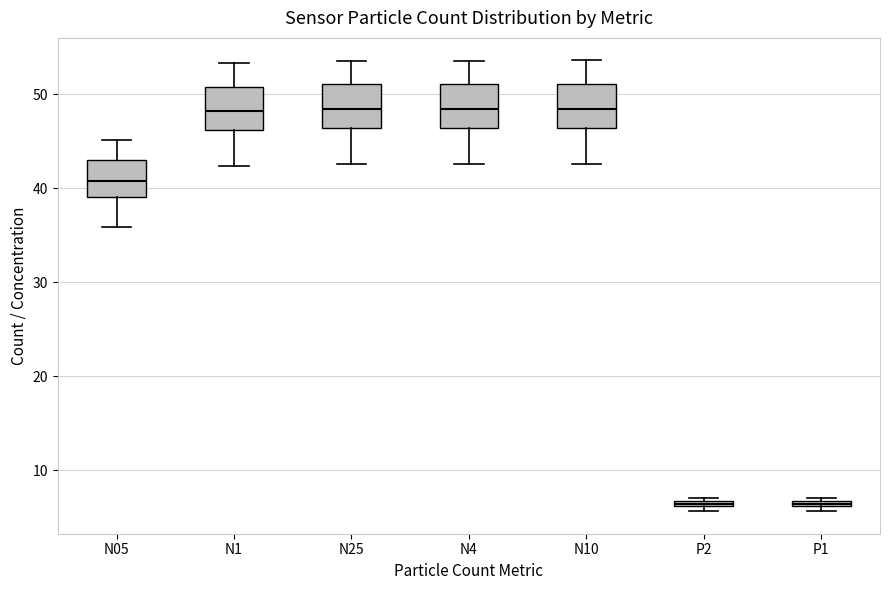

Where does the median line of the box for N05 sit on the y-axis? The values are not printed on the chart, so give them approximately, as read against the axis.

41